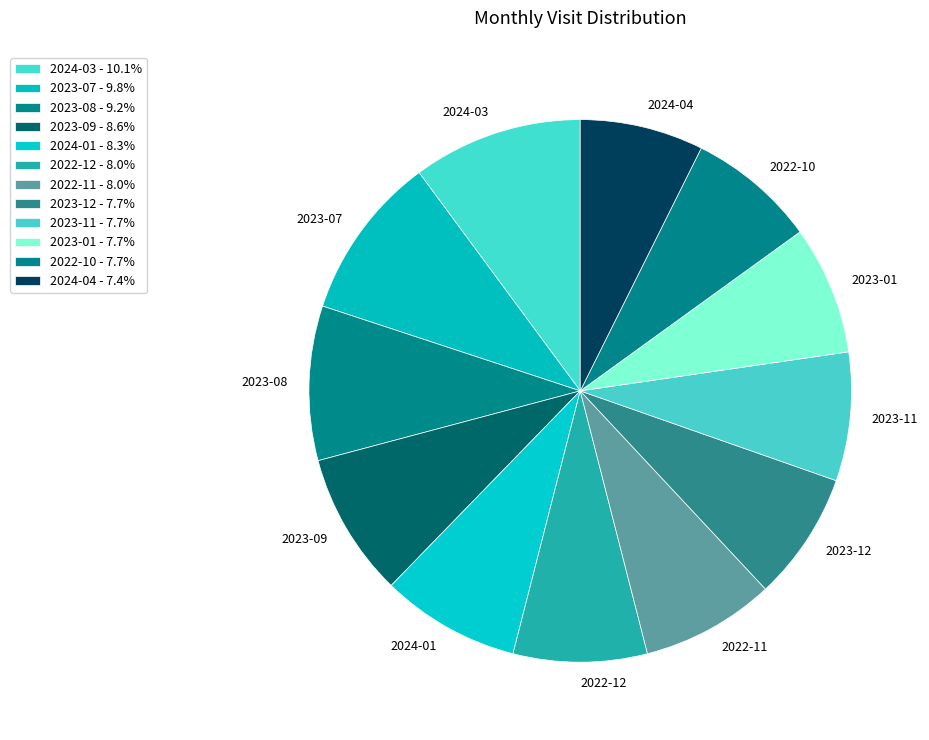

Which has a higher value, 2022-12 or 2023-07?

2023-07